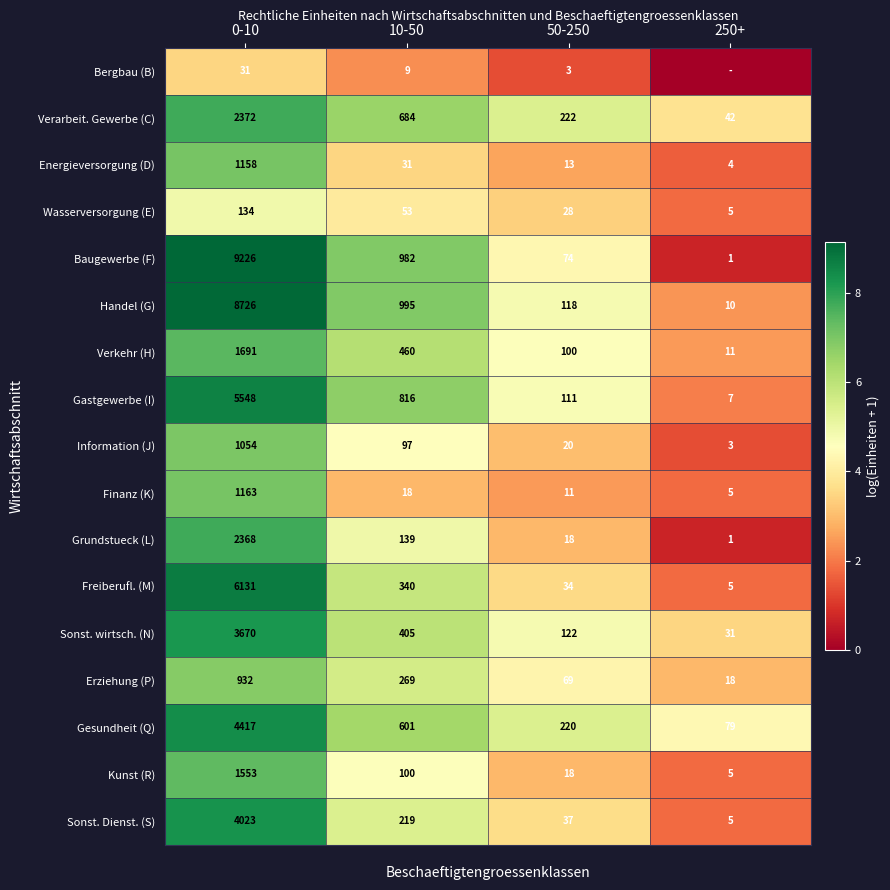

At which label does Sonst. Dienst. (S) first exceed 219?

0-10